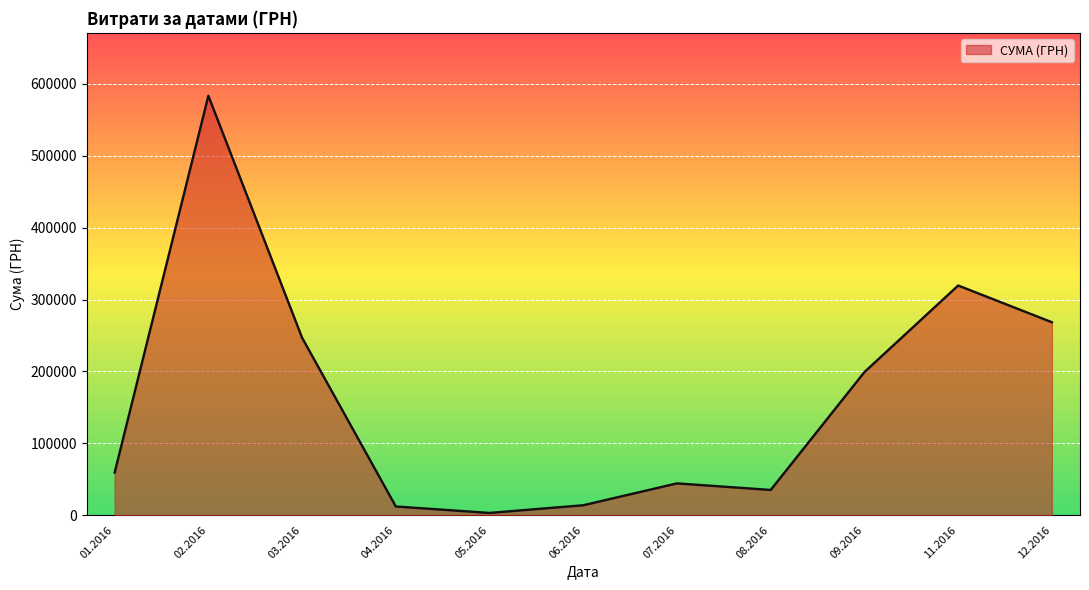

What is the difference between the values at 03.2016 and 08.2016?

211711.0